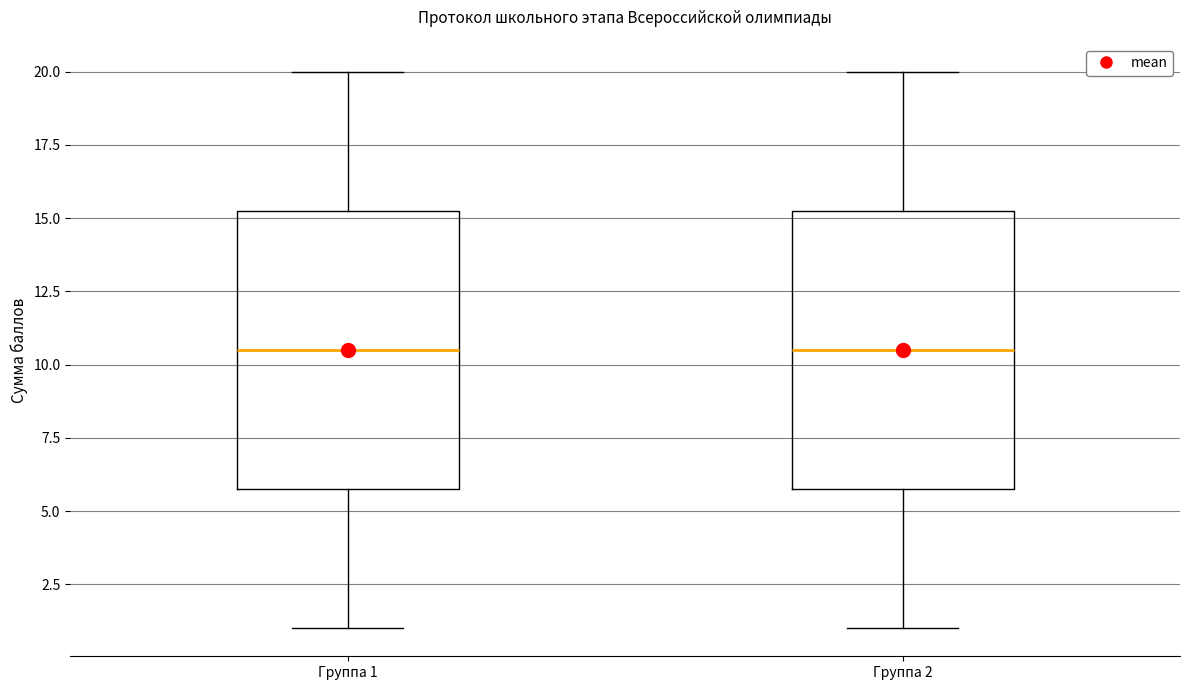

Reading left to right, read every box against the y-axis: the position of its median line, the range the box covers, and the ends of its whiskers. The values are not printed on the chart, so give them approximately, as read against the axis.

Группа 1: median 10.5, box 6.0 to 15.5, whiskers 1.0 to 20.0
Группа 2: median 10.5, box 6.0 to 15.5, whiskers 1.0 to 20.0